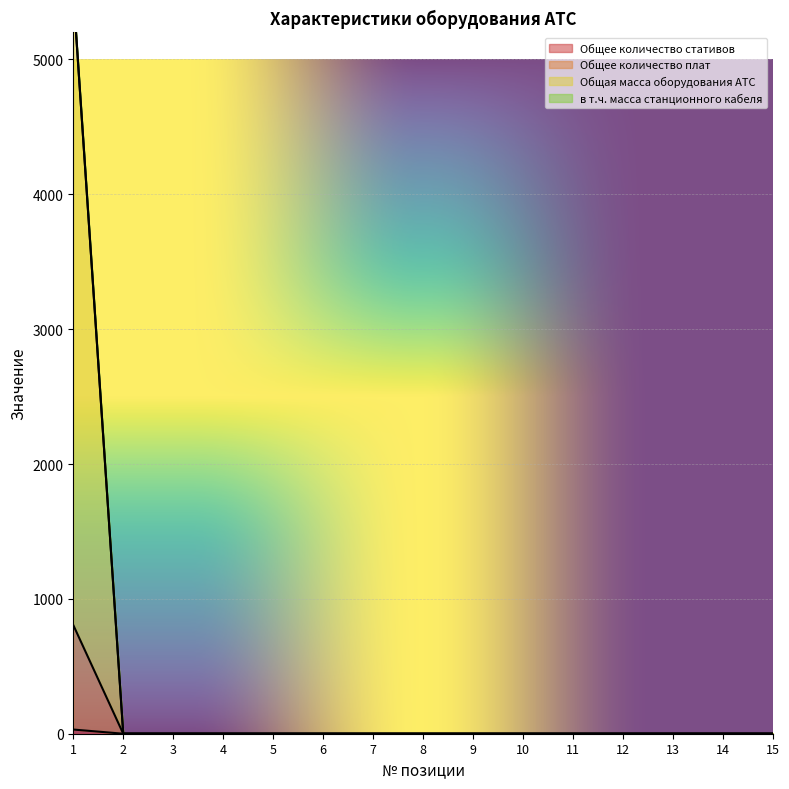

The value of Общая масса оборудования АТС at 5 is -2629. True or false?

False